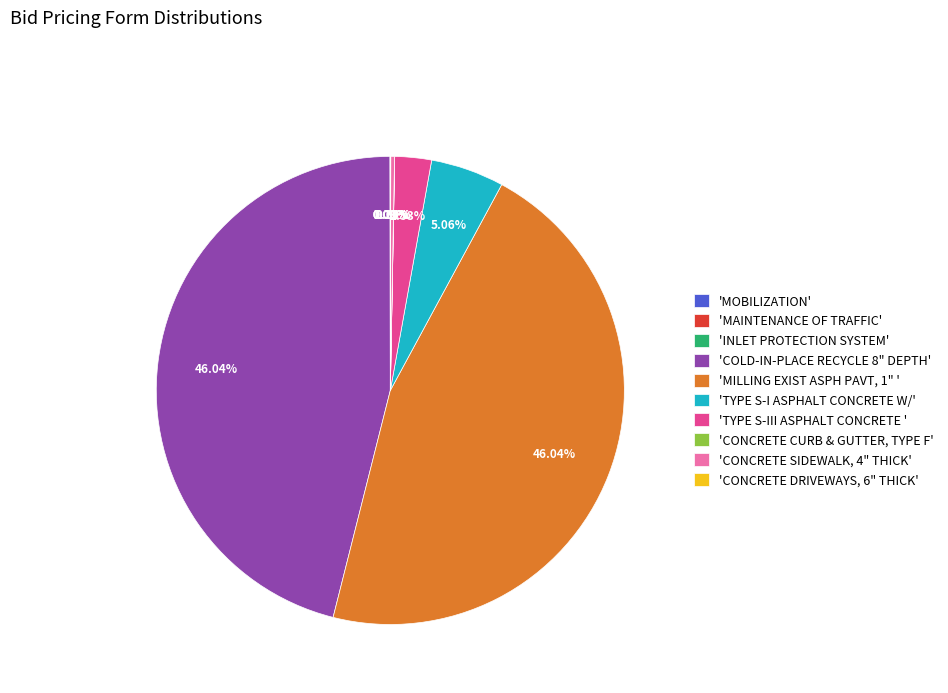

Does any single category account for the majority?

No